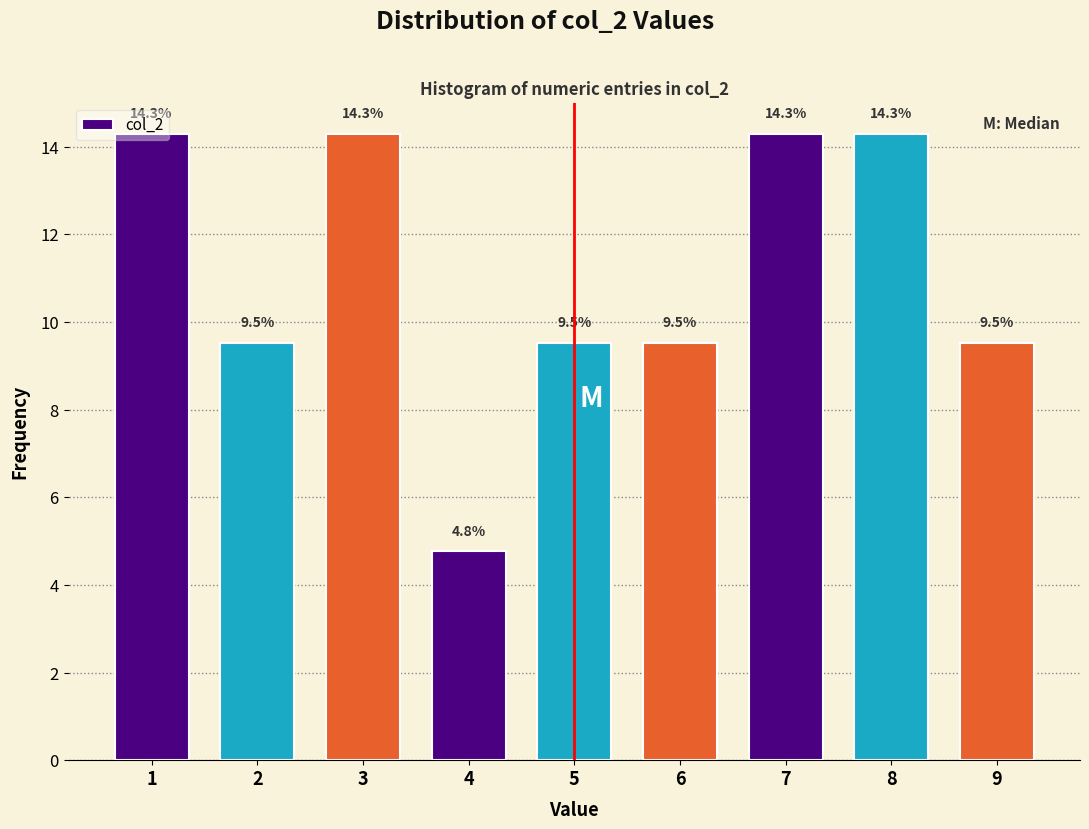

Reading left to right, list every bar in this chart as the range it spans on the x-axis followed by its height.

0.5 to 1.5: 14.3
1.5 to 2.5: 9.5
2.5 to 3.5: 14.3
3.5 to 4.5: 4.8
4.5 to 5.5: 9.5
5.5 to 6.5: 9.5
6.5 to 7.5: 14.3
7.5 to 8.5: 14.3
8.5 to 9.5: 9.5